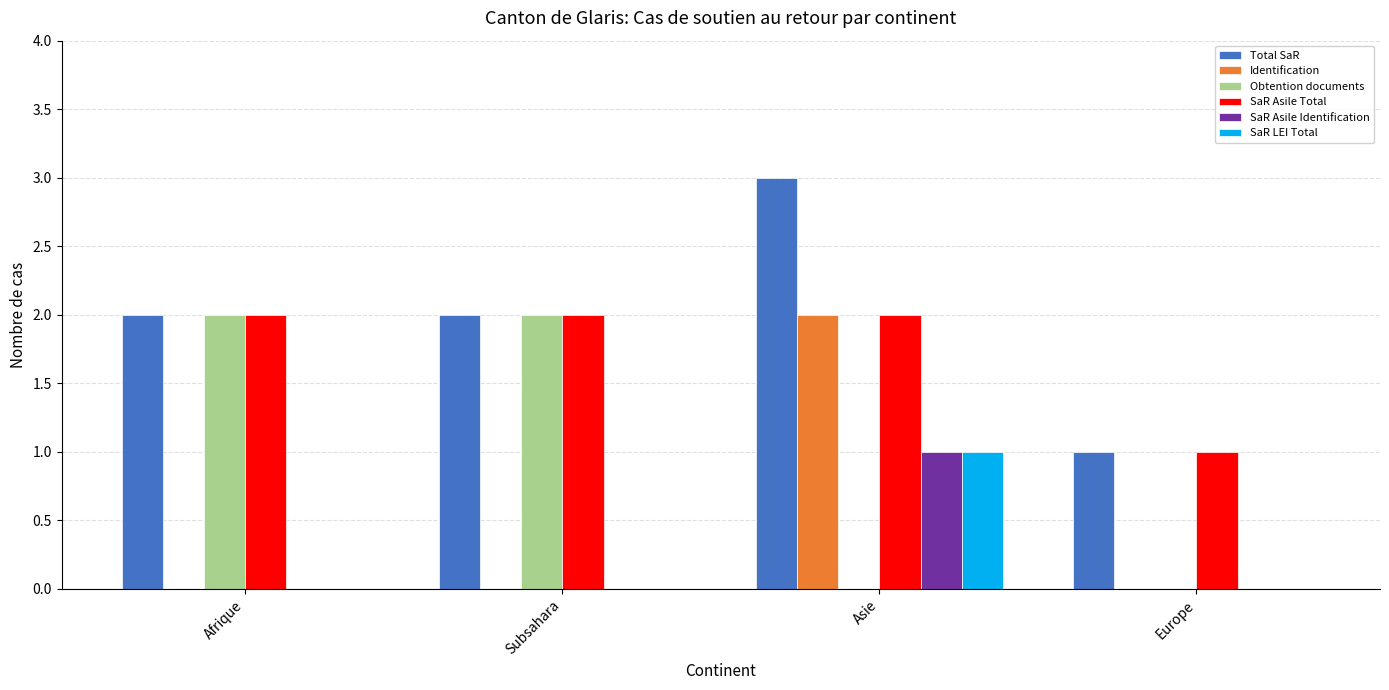

Does the chart contain stacked bars?

No